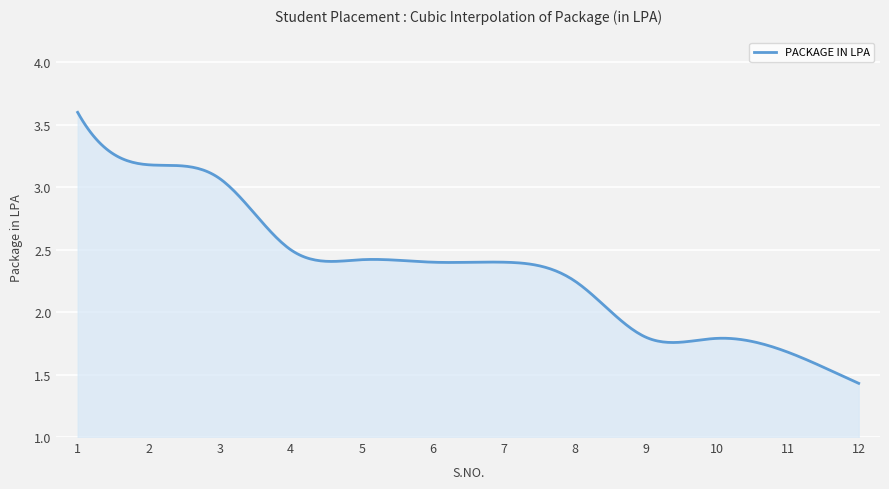

What is the difference between the second highest and second lowest values?

1.5